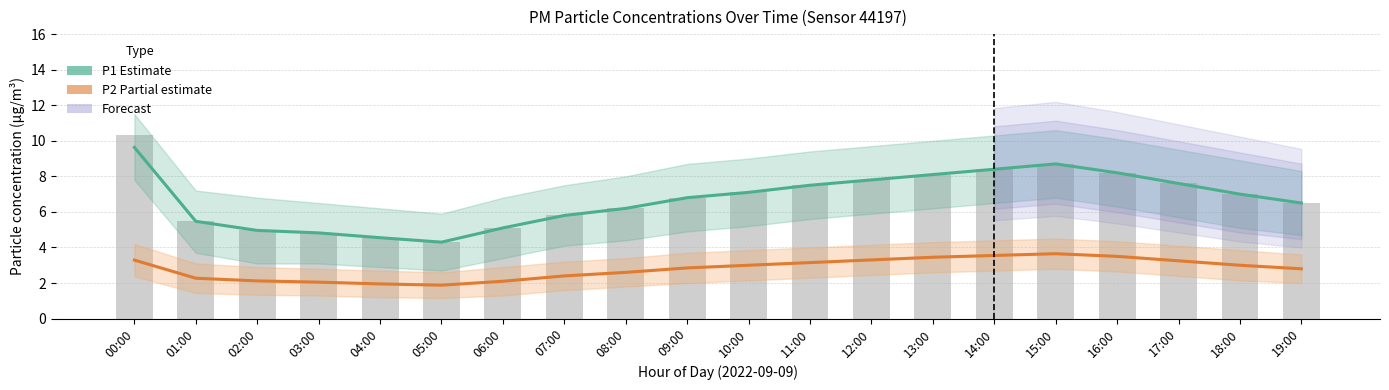

The value of PM1 raw at 19:00 is 9.9. True or false?

False